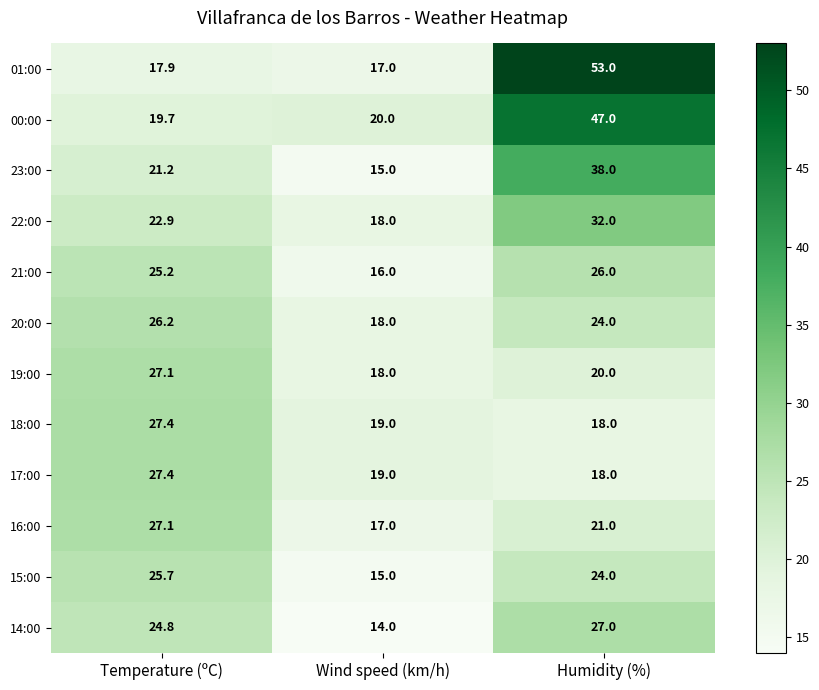

What is the greatest value displayed?

53.0